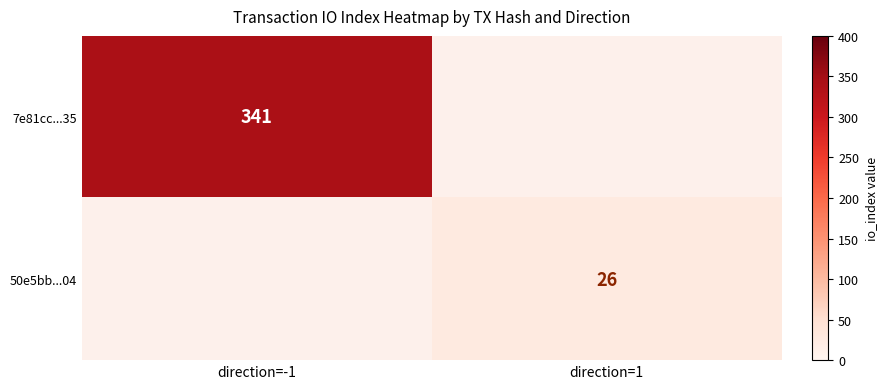

The value of 50e5bb...04 at direction=1 is 26. True or false?

True